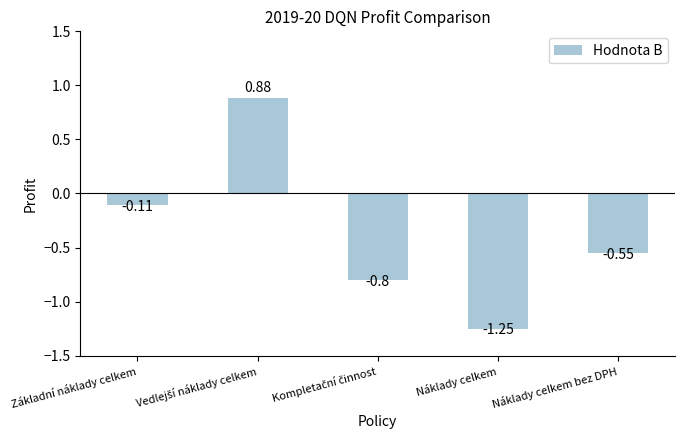

What is the change in value from Náklady celkem to Náklady celkem bez DPH?

+0.7